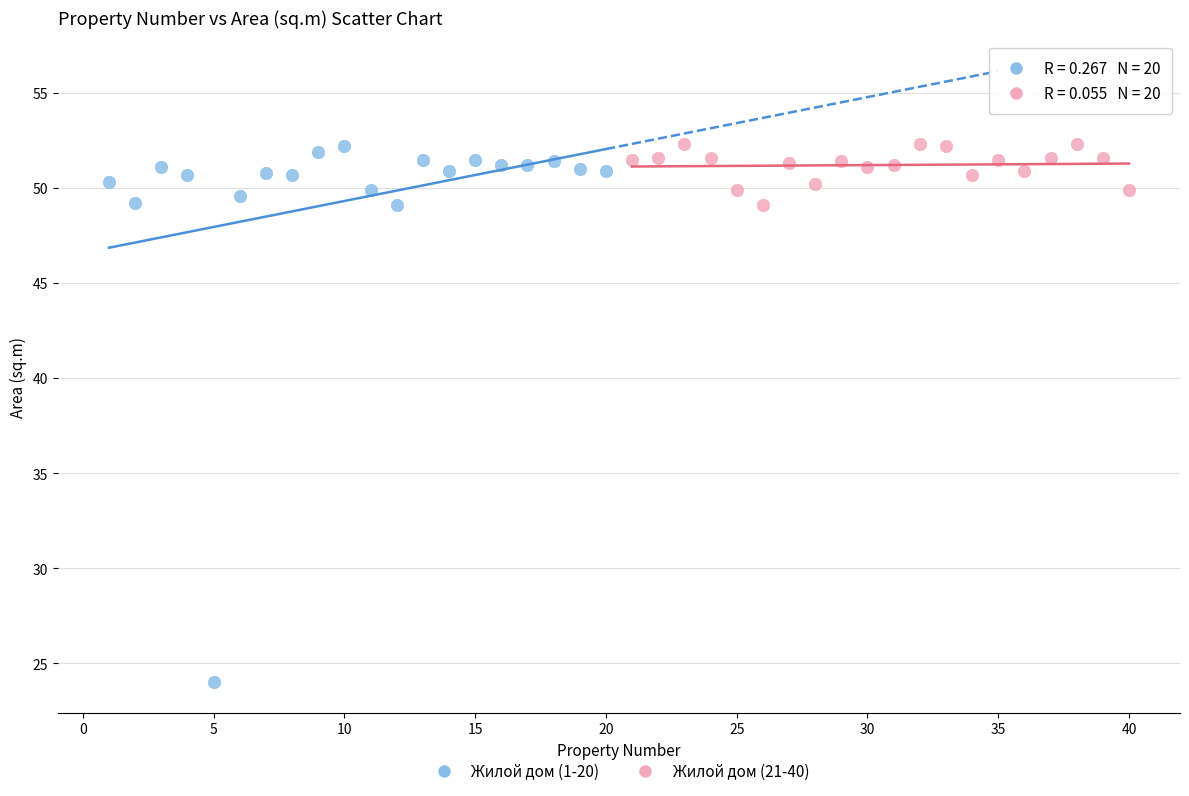

Which series reaches the minimum Y coordinate?

Жилой дом (1-20)